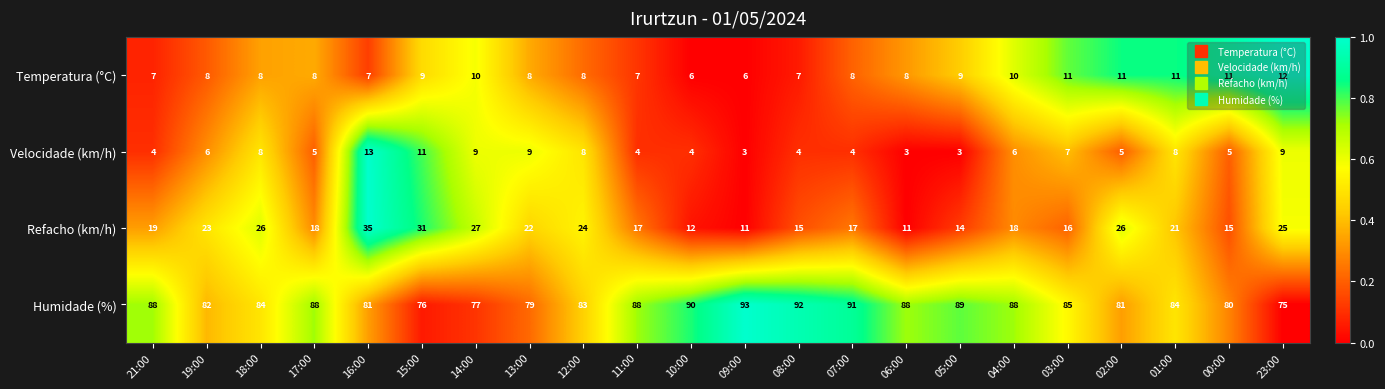

What is the total value across all series at 19:00?

119